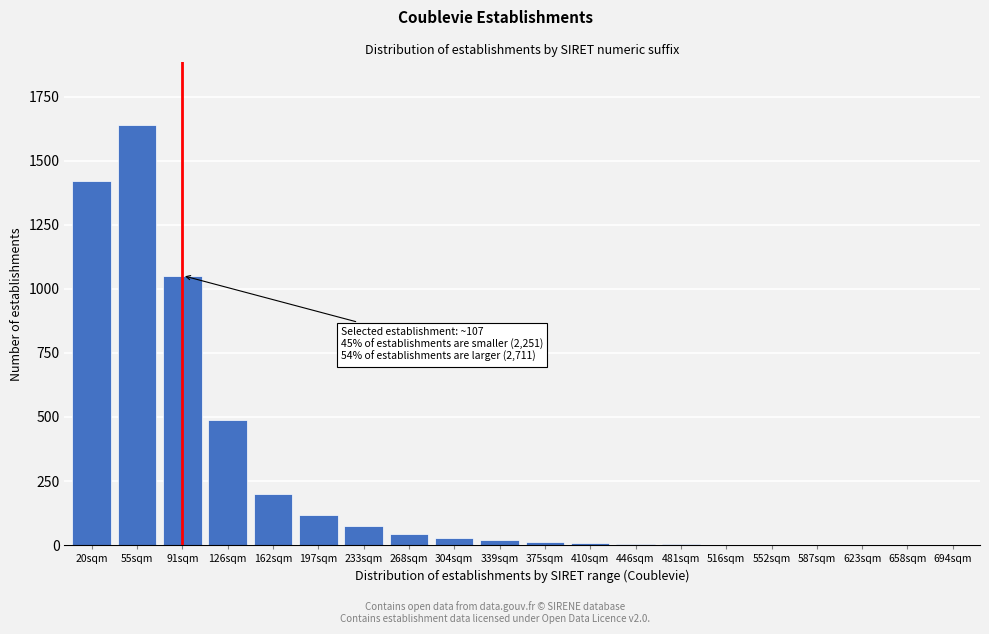

The chart shows a value of 201 at 162sqm. True or false?

True